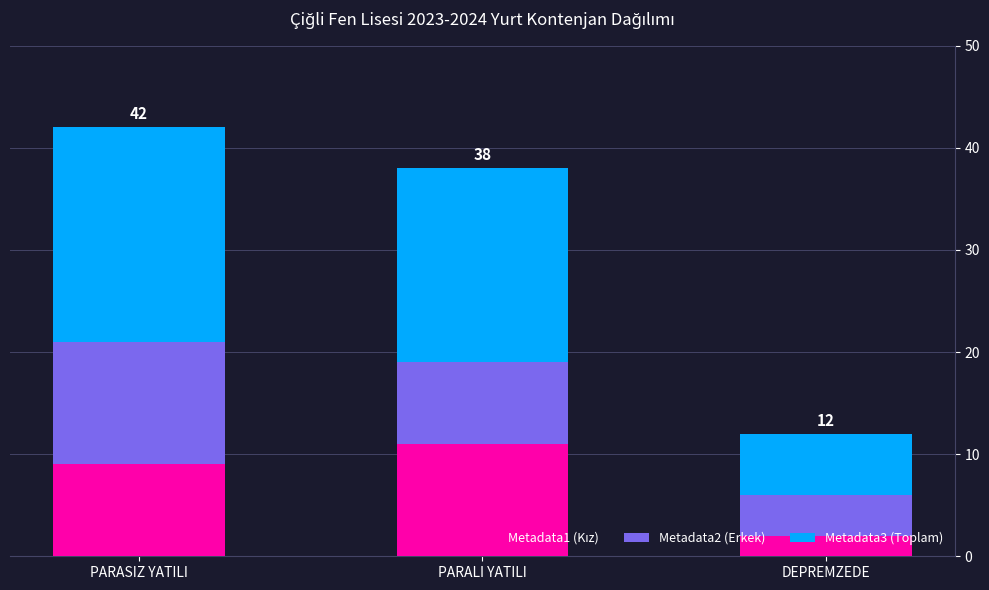

How many data points does each series have?

3